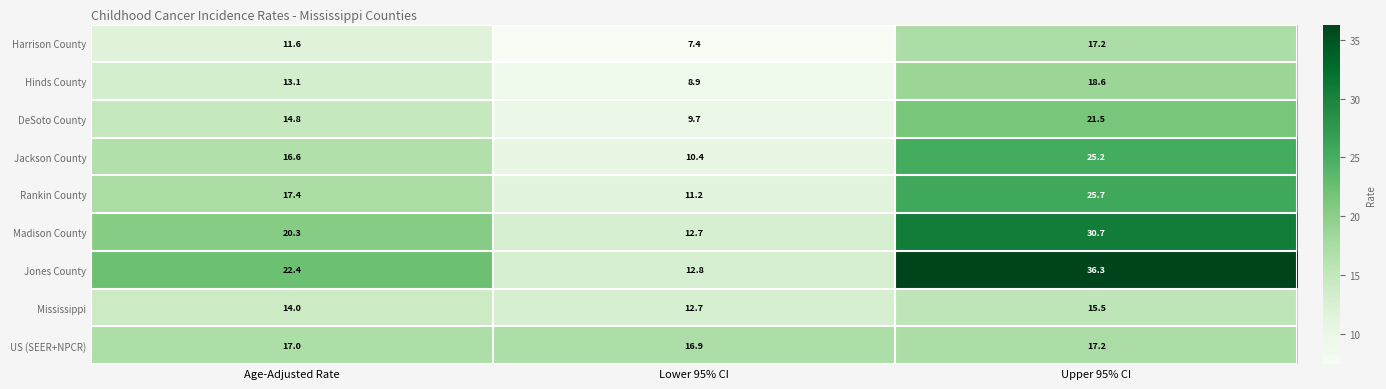

The Harrison County series shows 10.5 at Lower 95% CI. True or false?

False